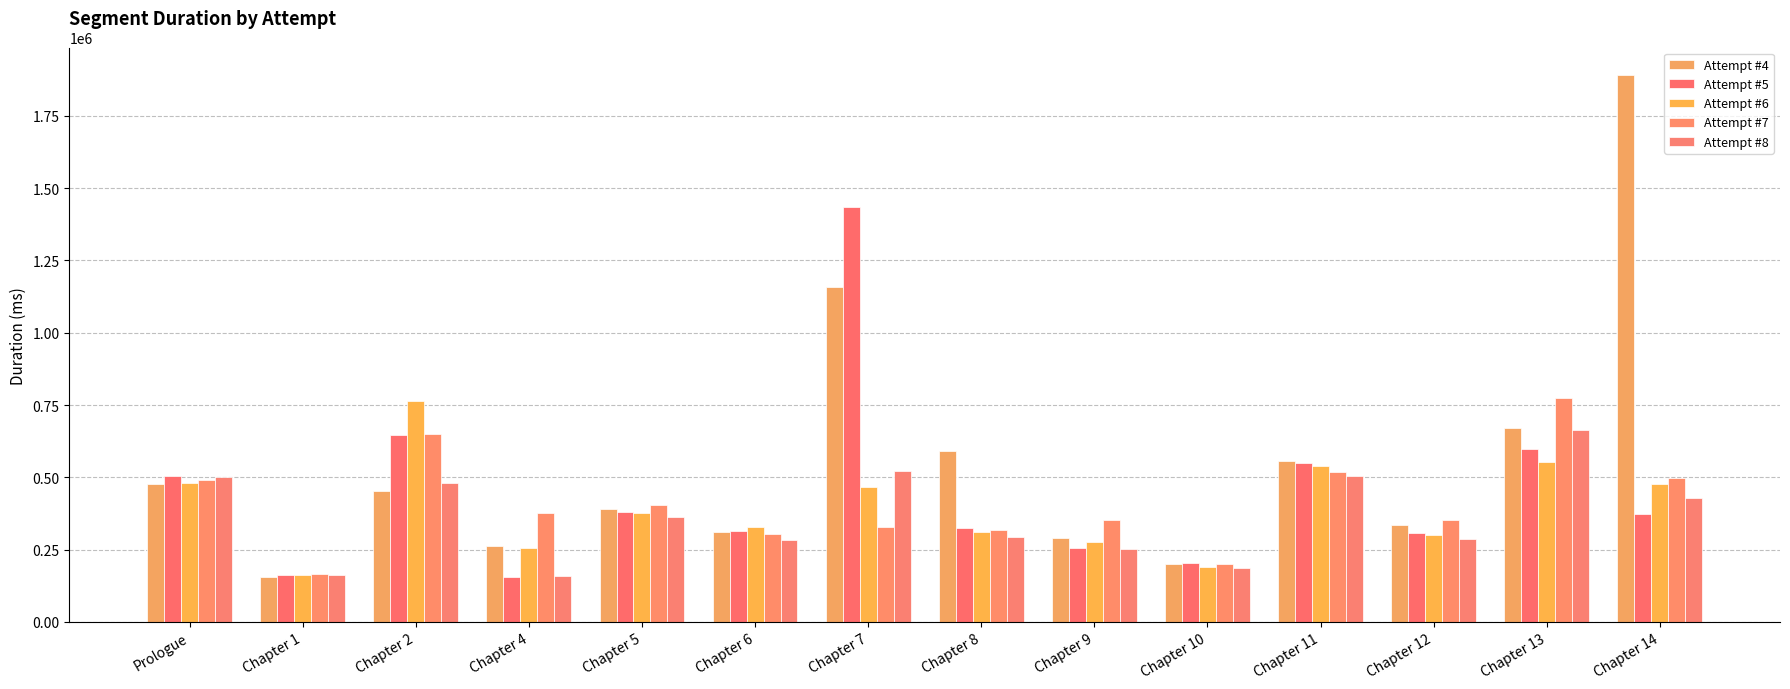

Which has a higher value, Chapter 8 or Chapter 11?

Chapter 8